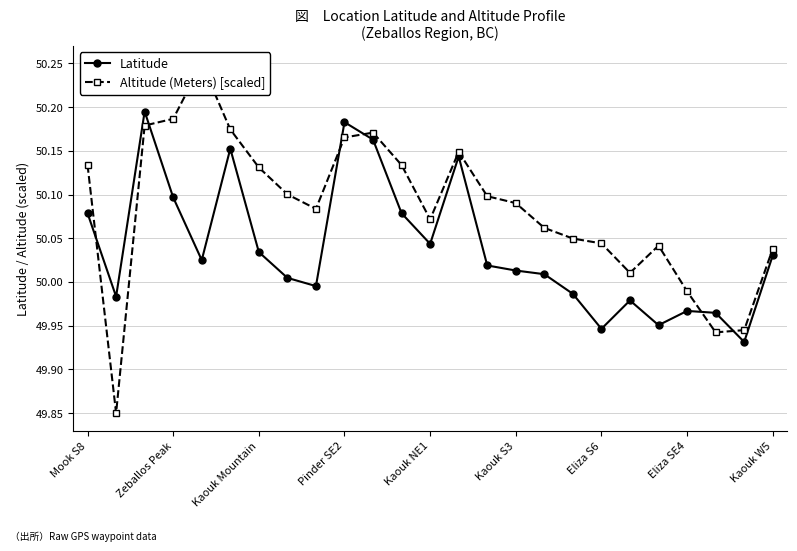

True or false: Latitude has more than 1 points higher than both neighbors.

True